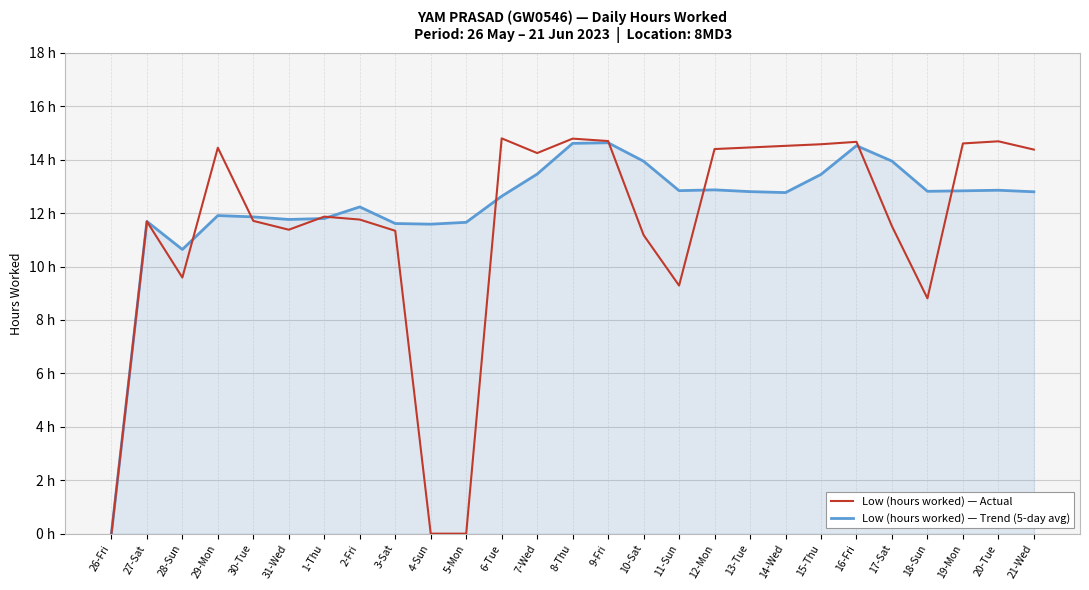

What are all the series names shown in the legend?

Low (hours worked) — Actual, Low (hours worked) — Trend (5-day avg)